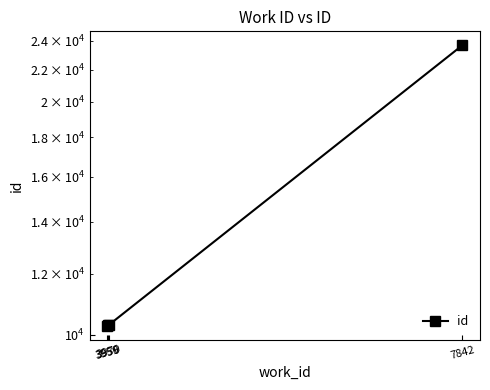

At which category does the chart reach its minimum across all series?

3956